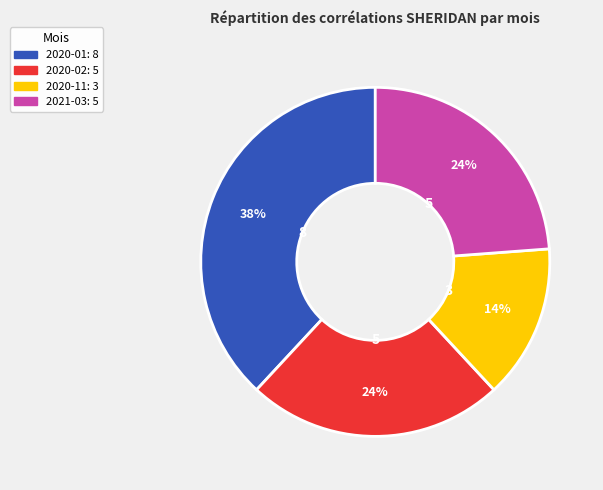

Combined, do 2020-01 and 2021-03 account for over 50%?

Yes